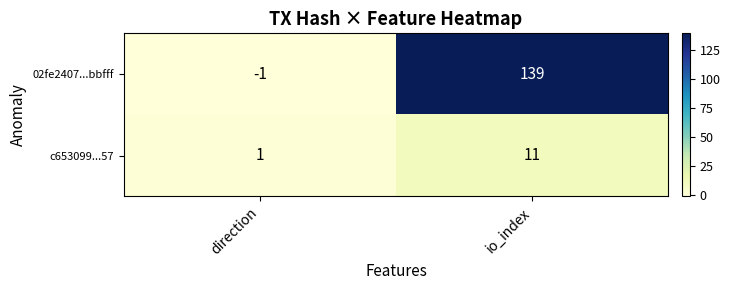

Which category has the highest value in the 02fe2407...bbfff series?

io_index